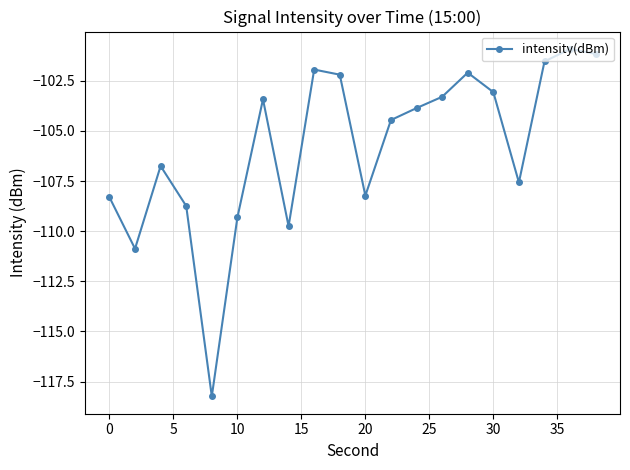

What is the smallest value displayed?

-118.2